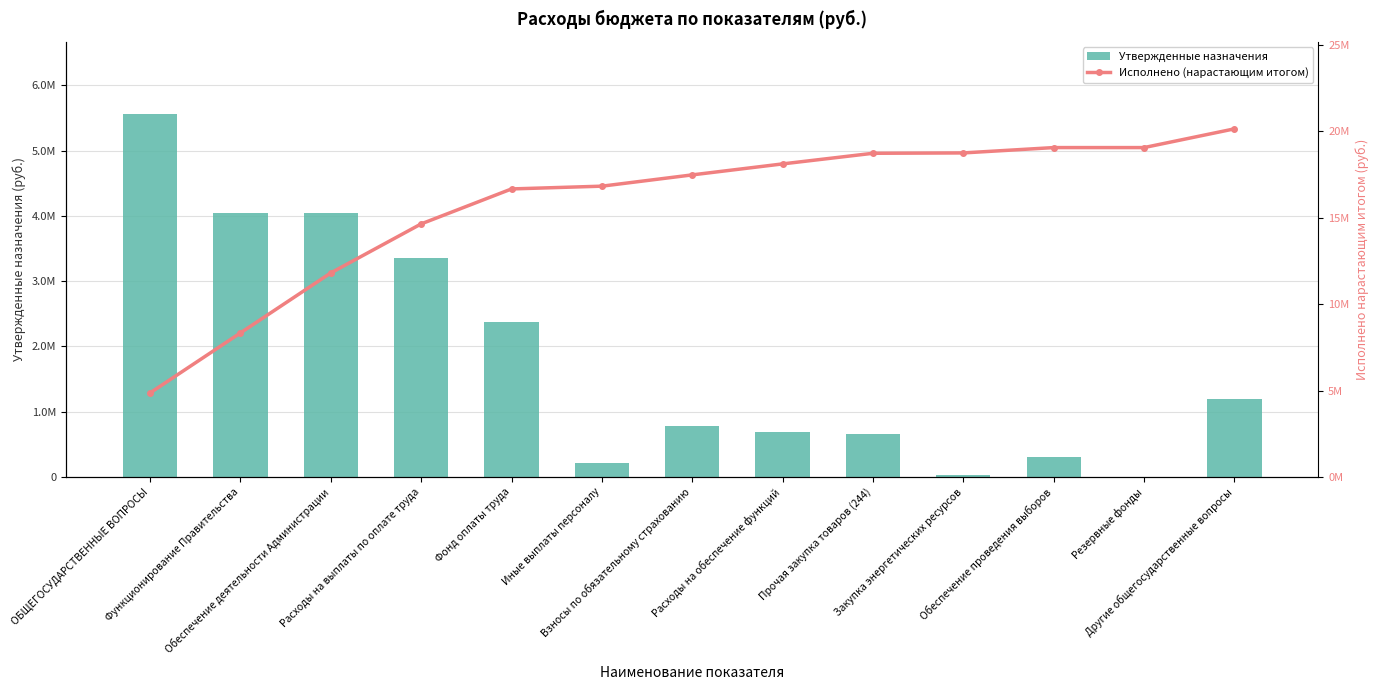

How many values in the Исполнено (нарастающим итогом) series exceed 17486076?

7